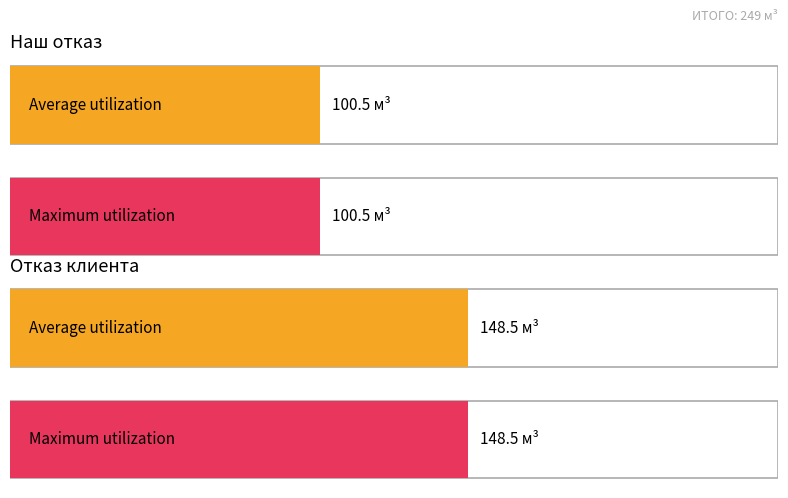

List the series in order of their peak value, lowest first.

Наш отказ, Отказ клиента